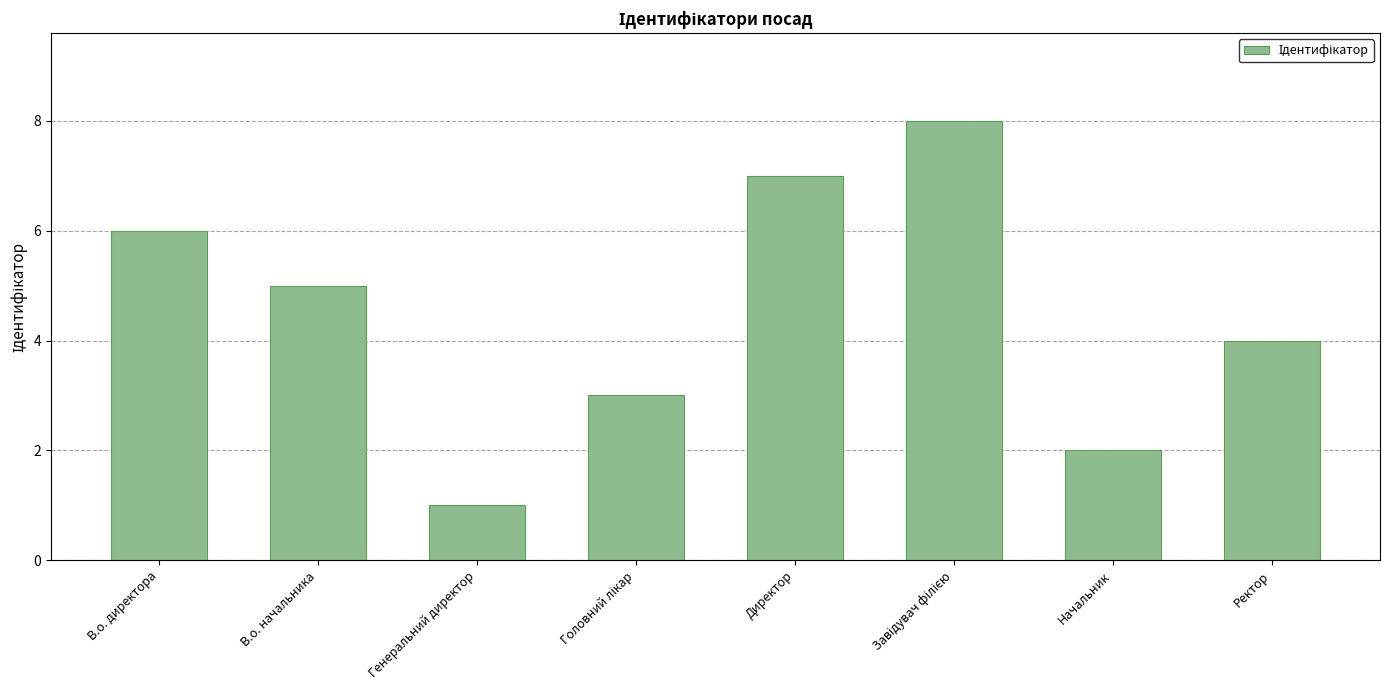

What is the value of the 1st bar from the left?

6